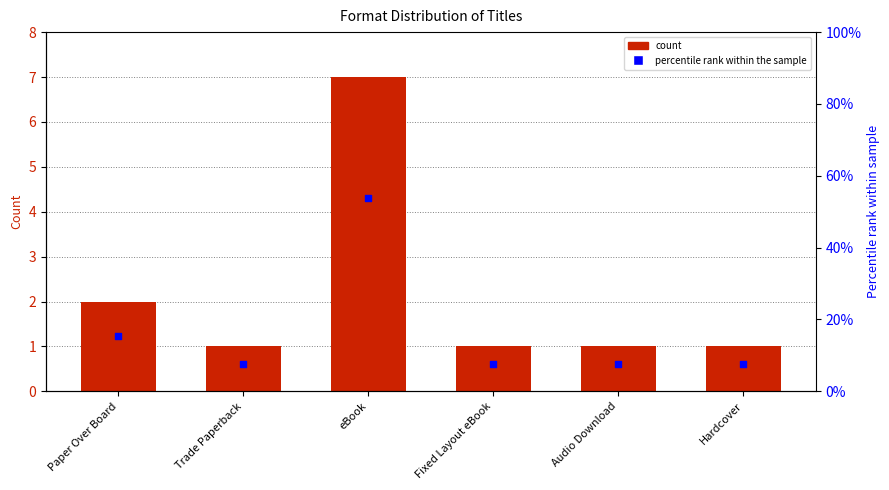

Which series contains the highest Y value?

percentile rank